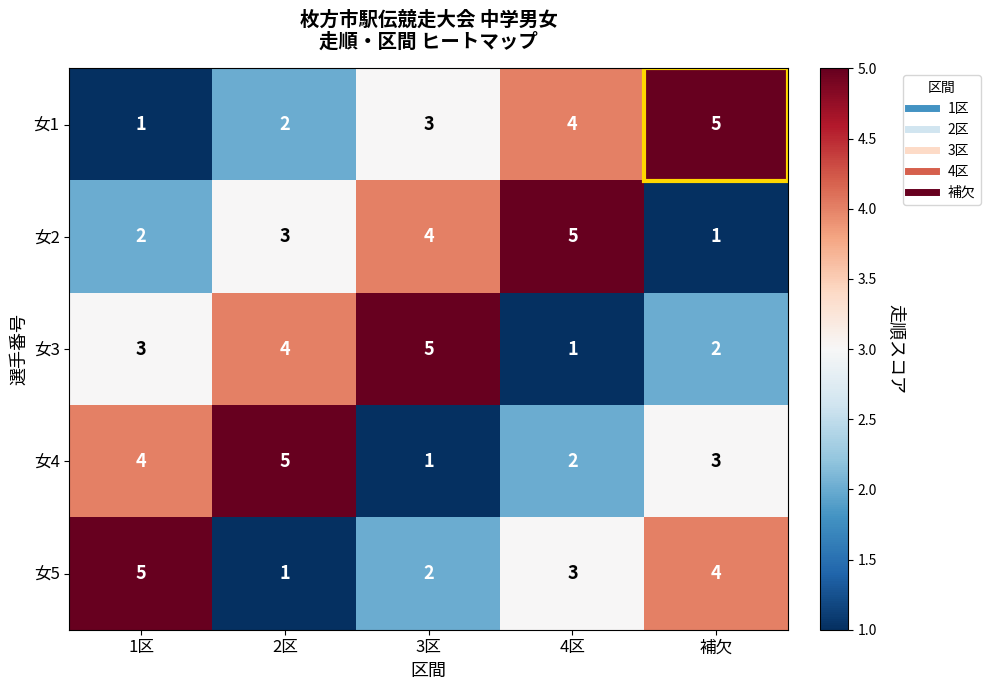

The value of 女4 at 3区 is 1. True or false?

True